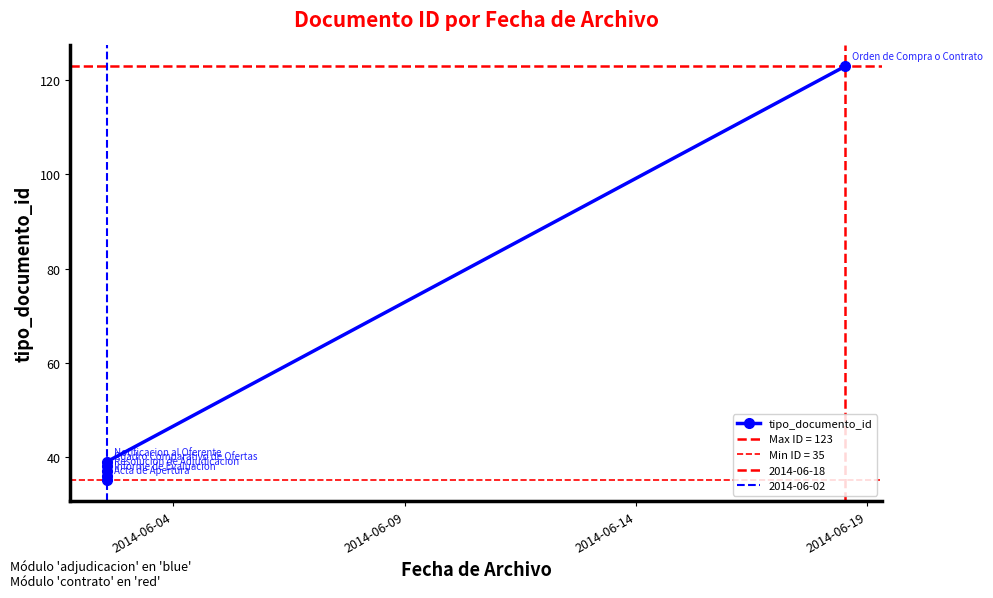

Reading left to right, extract all data points from this chart.

35	36	37	38	39	123